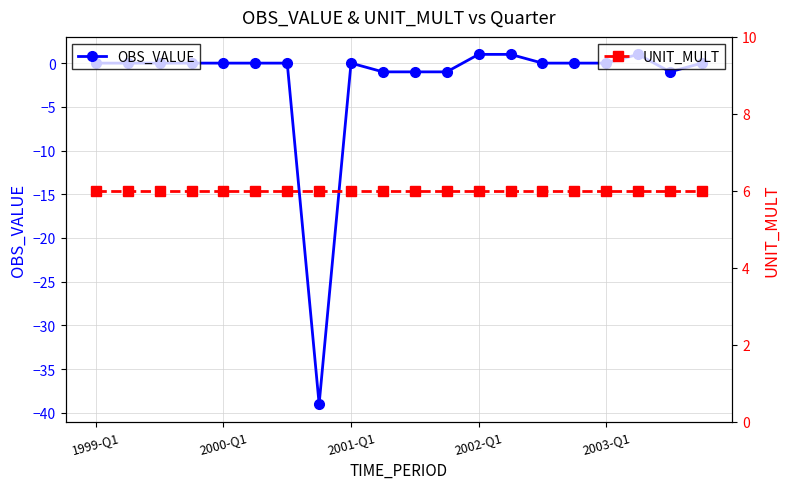

What position from the right is 18?

2